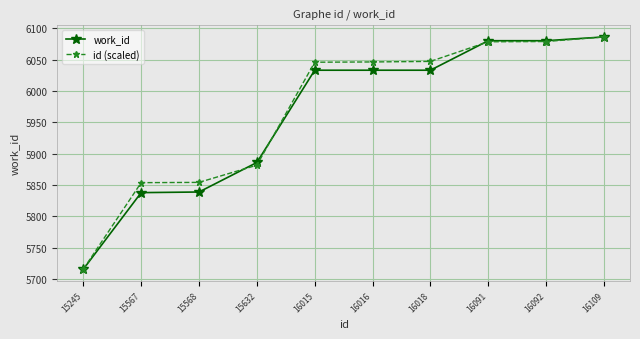

What is the spread (max minus min) of values at 16016?

13.2